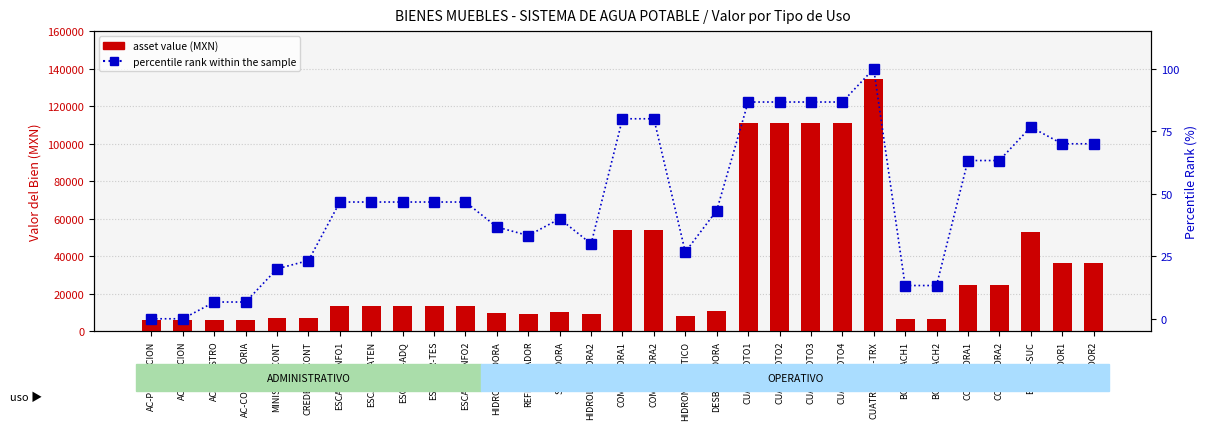

What position from the right is CORTADORA2?

4